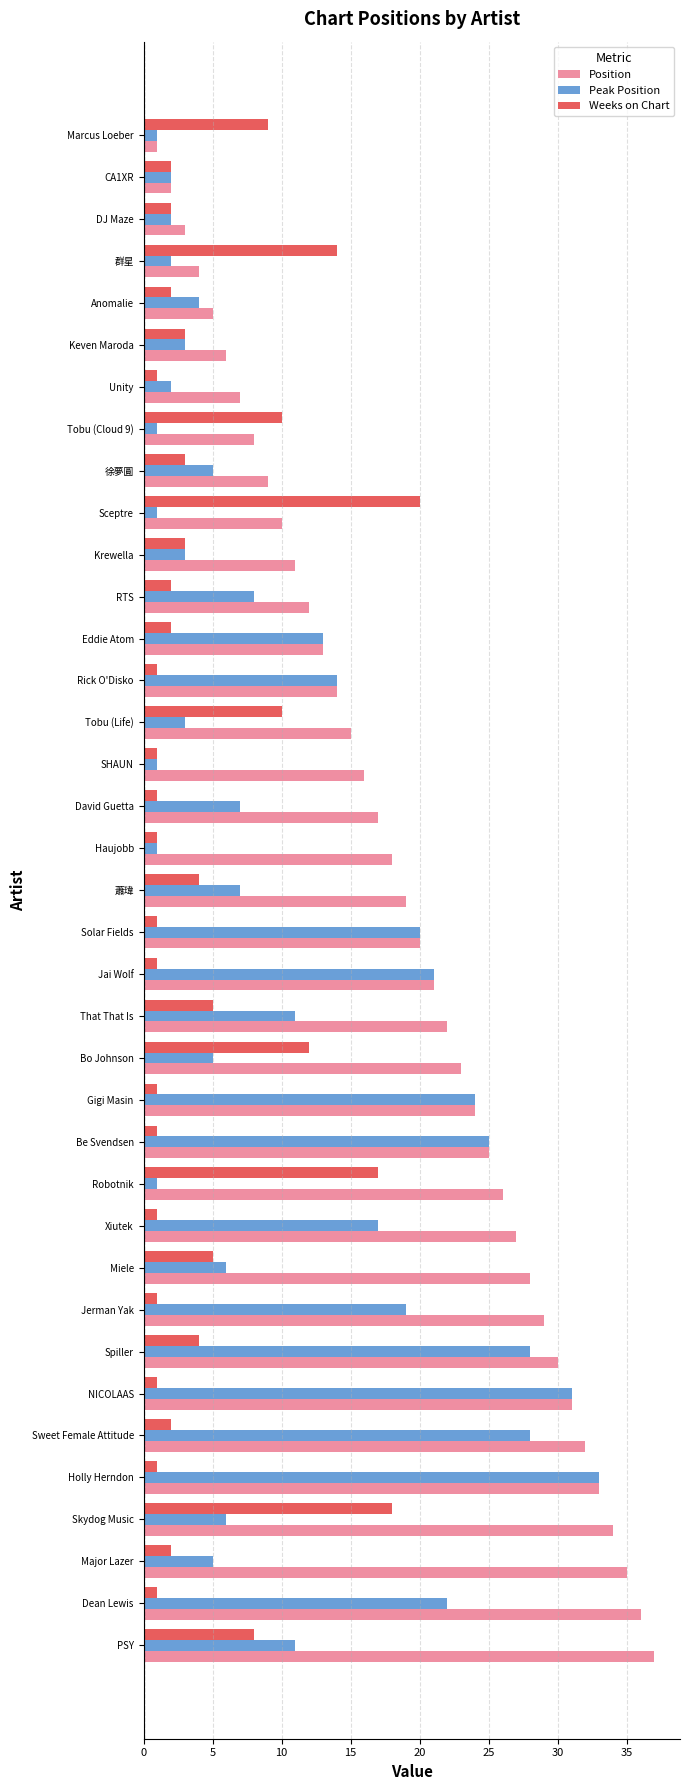

True or false: Weeks on Chart has a value of 4 at Bo Johnson.

False